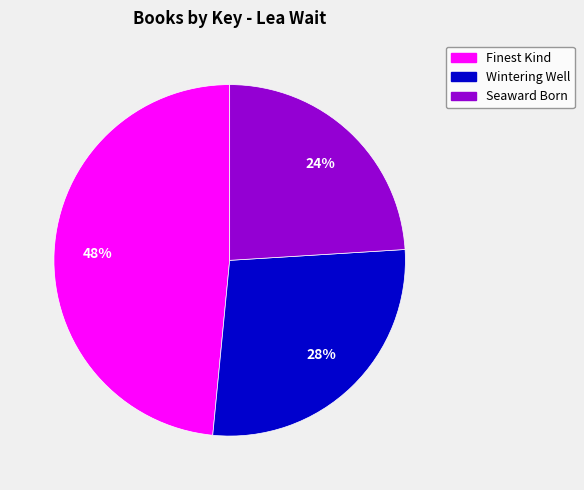

What is the ratio of the value at Finest Kind to the value at Seaward Born?

2.0